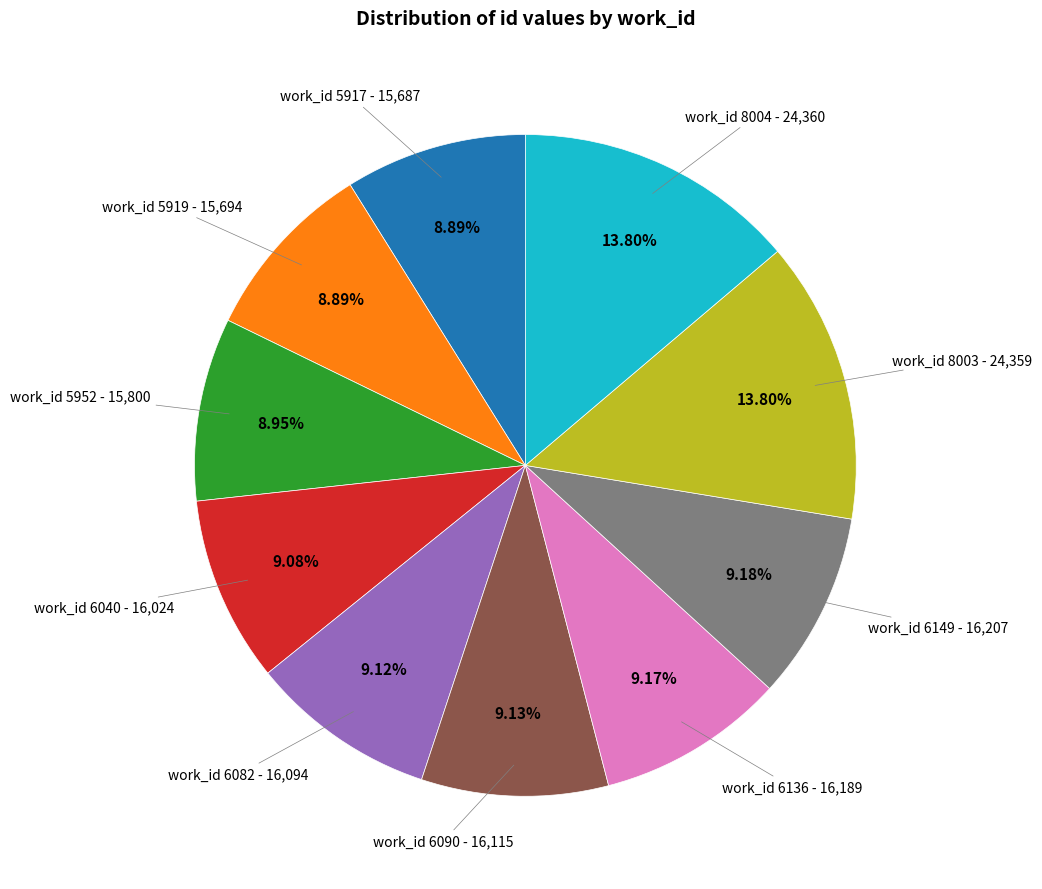

Does any single category account for the majority?

No